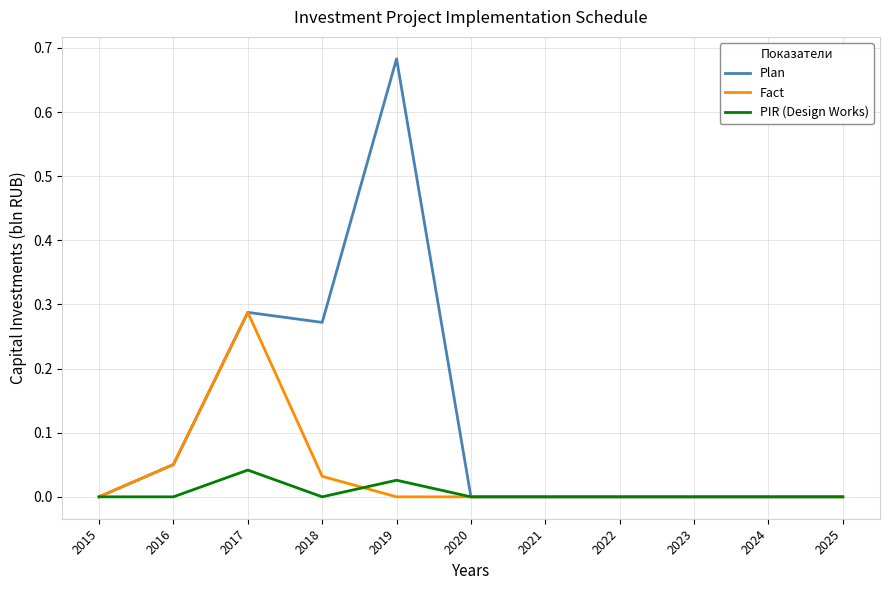

Which category has the highest value across all series?

2019